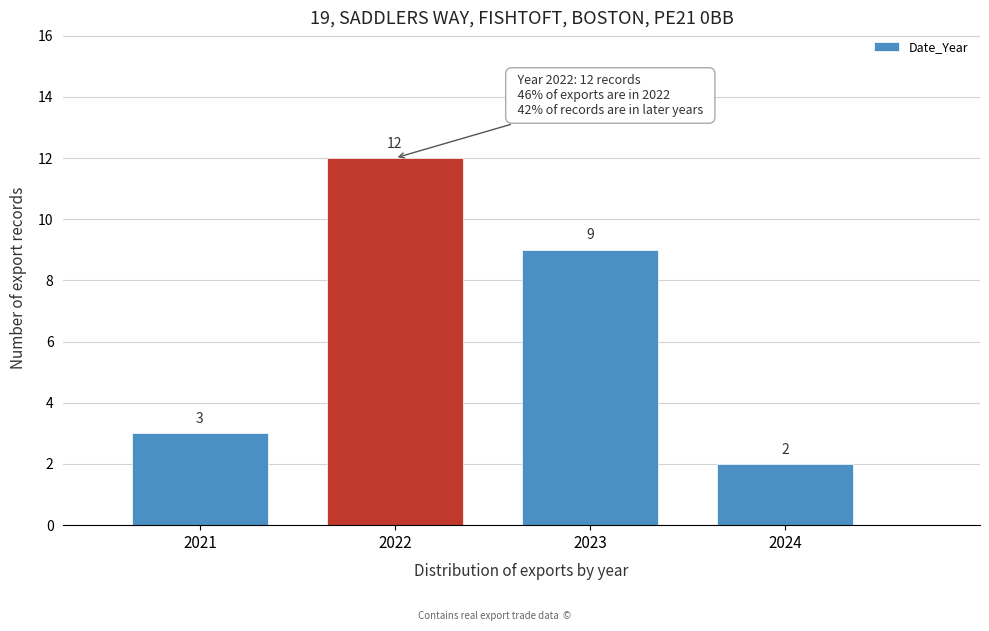

Reading left to right, list all the values displayed in this chart.

3	12	9	2